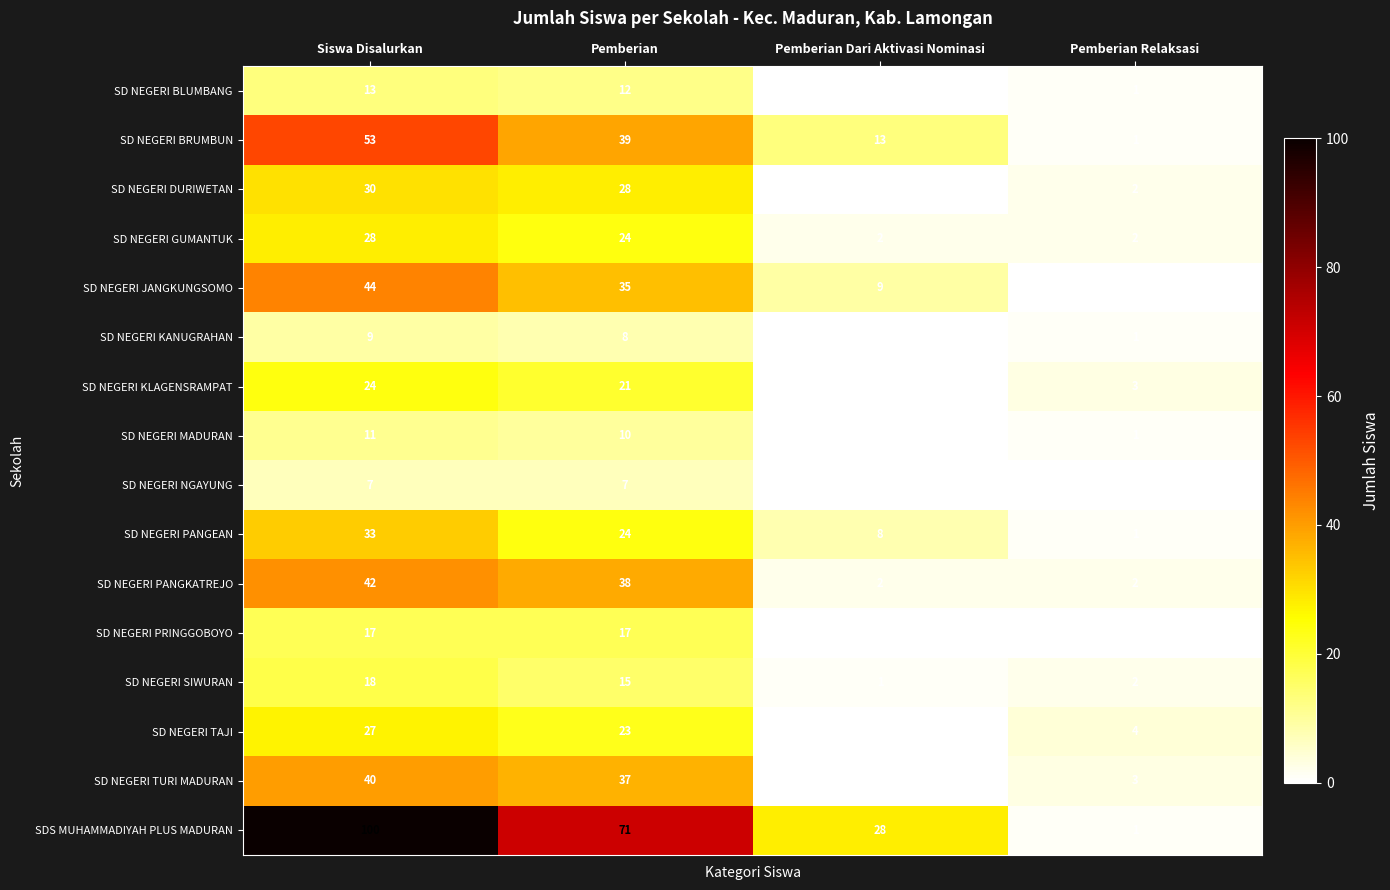

Which series has the largest range (max minus min)?

SDS MUHAMMADIYAH PLUS MADURAN